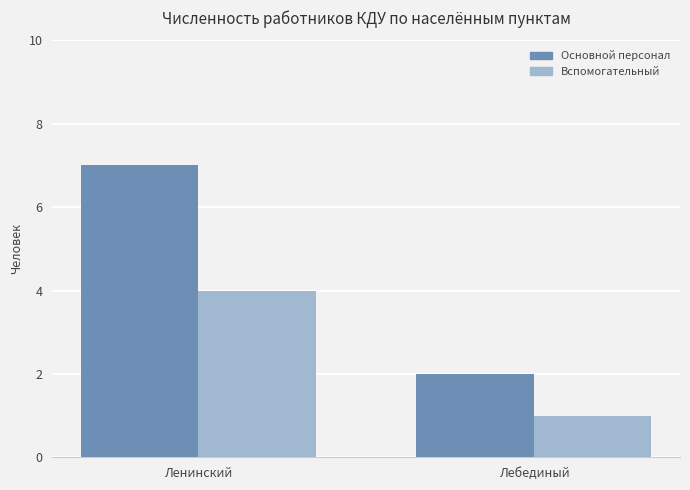

Which category has the highest value in the Основной персонал series?

Ленинский